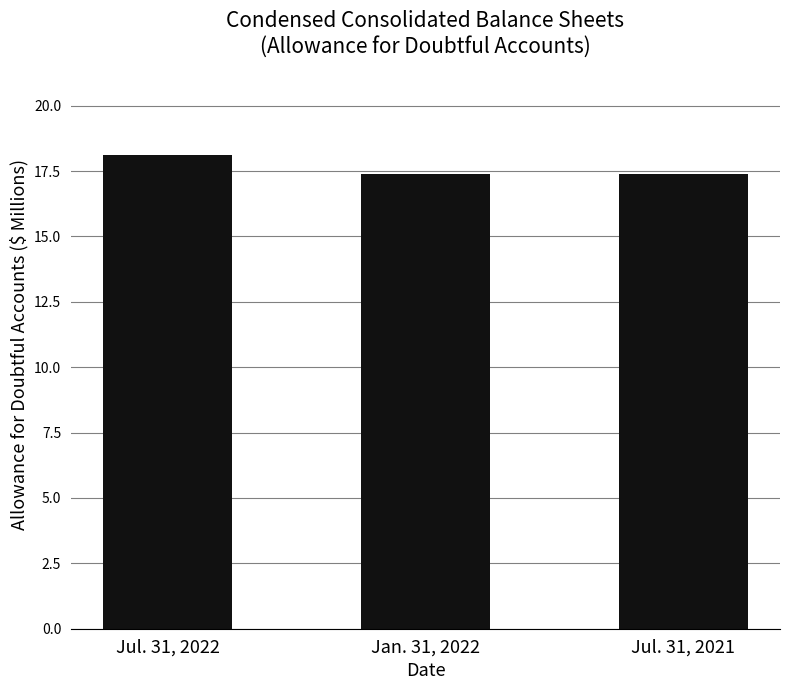

What is the change in value from Jul. 31, 2022 to Jan. 31, 2022?

-0.7